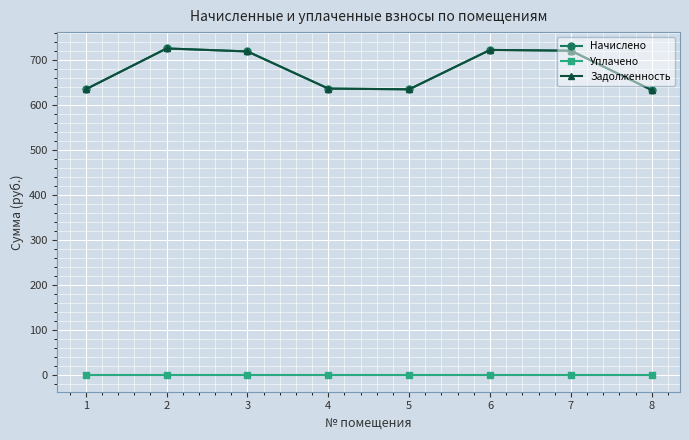

Does the chart have visible grid lines?

Yes